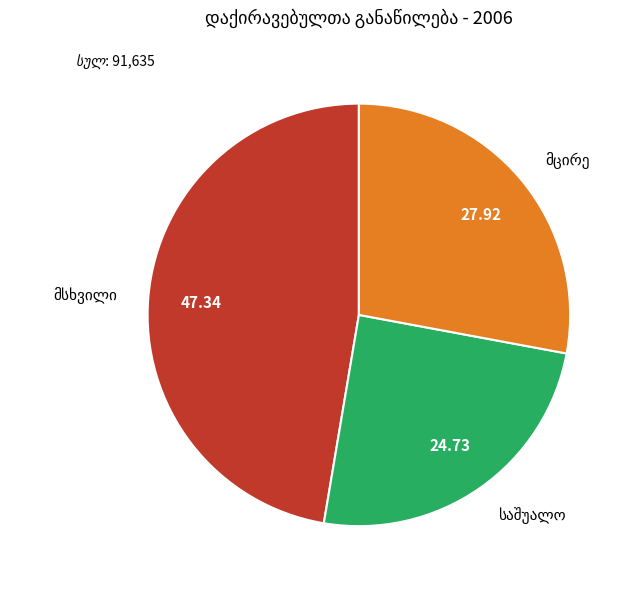

Is there any slice that represents more than half of the pie?

No